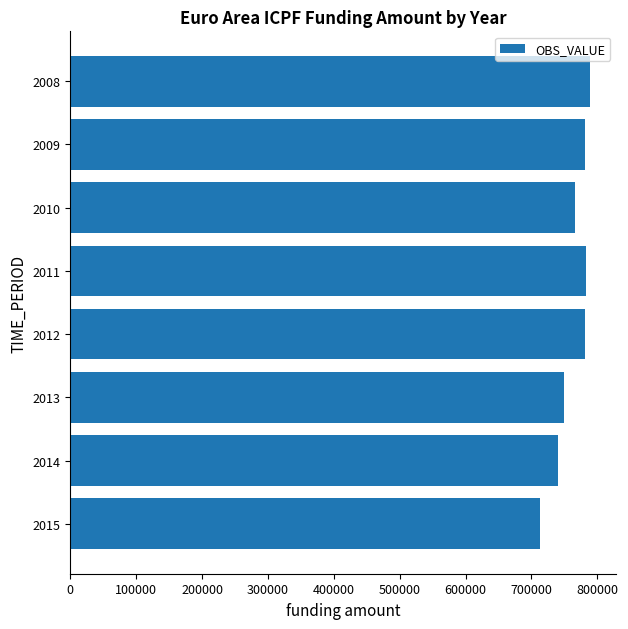

What is the minimum value shown in the chart?

713604.8